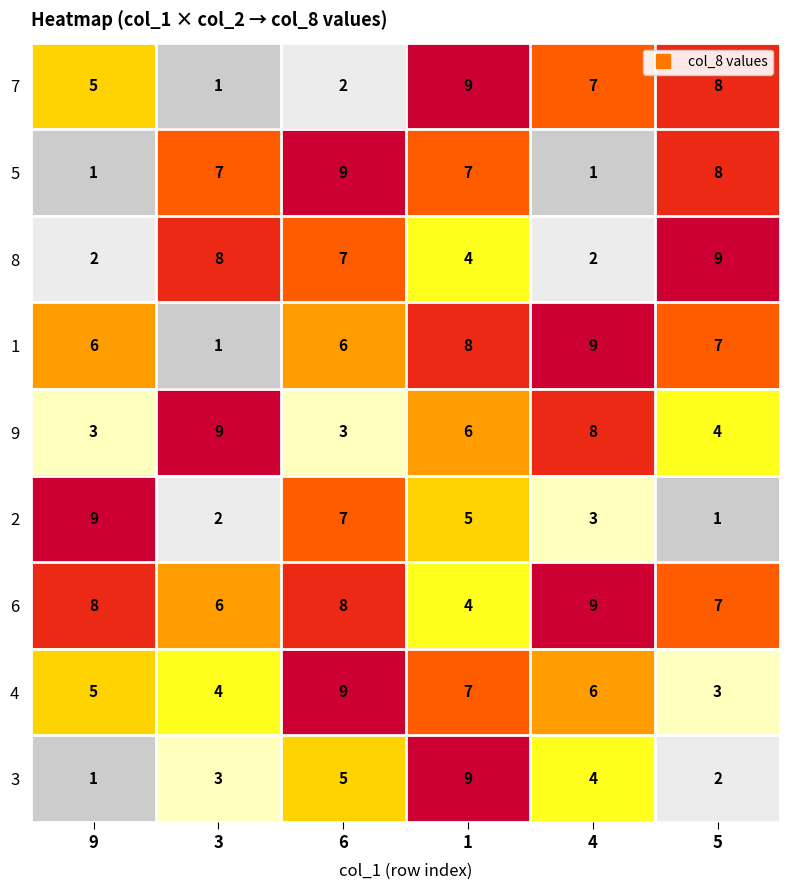

What is the difference between the 6 values at 9 and 1?

4